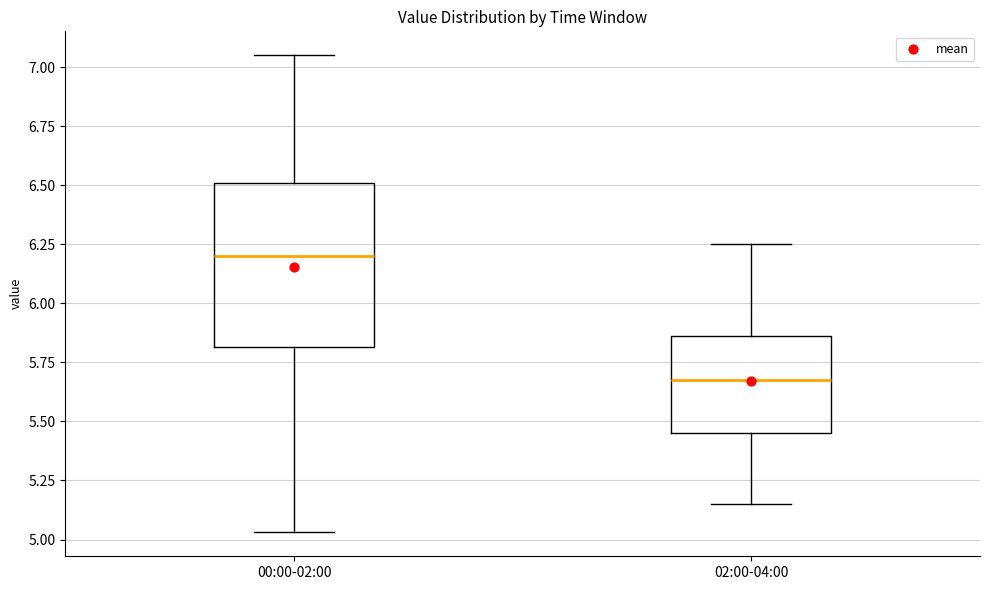

Reading left to right, read every box against the y-axis: the position of its median line, the range the box covers, and the ends of its whiskers. The values are not printed on the chart, so give them approximately, as read against the axis.

00:00-02:00: median 6.20, box 5.80 to 6.50, whiskers 5.05 to 7.05
02:00-04:00: median 5.70, box 5.45 to 5.85, whiskers 5.15 to 6.25